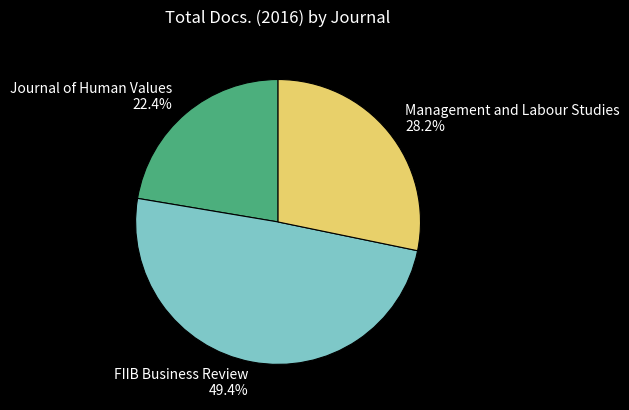

What percentage is the Journal of Human Values slice, to the nearest percent?

22%